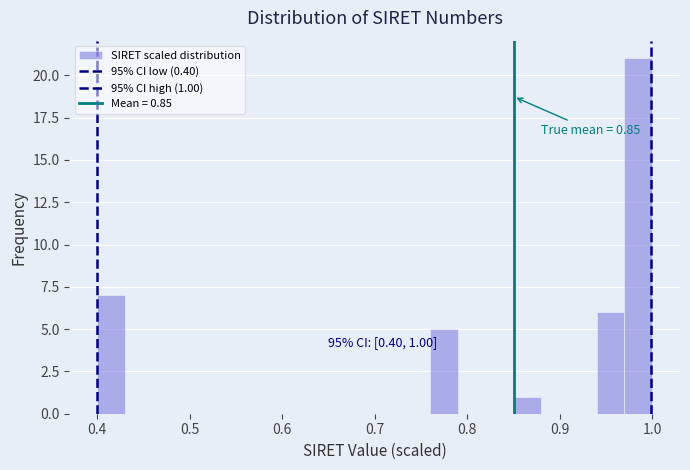

Around what value on the x-axis is the tallest bar? Give the approximate position of its centre, as read against the axis.

0.99